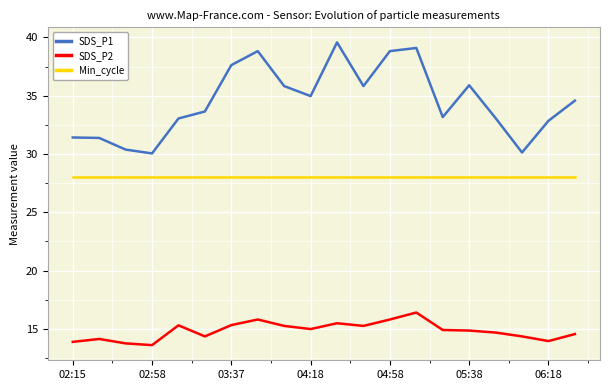

Which series has the largest total across all categories?

SDS_P1